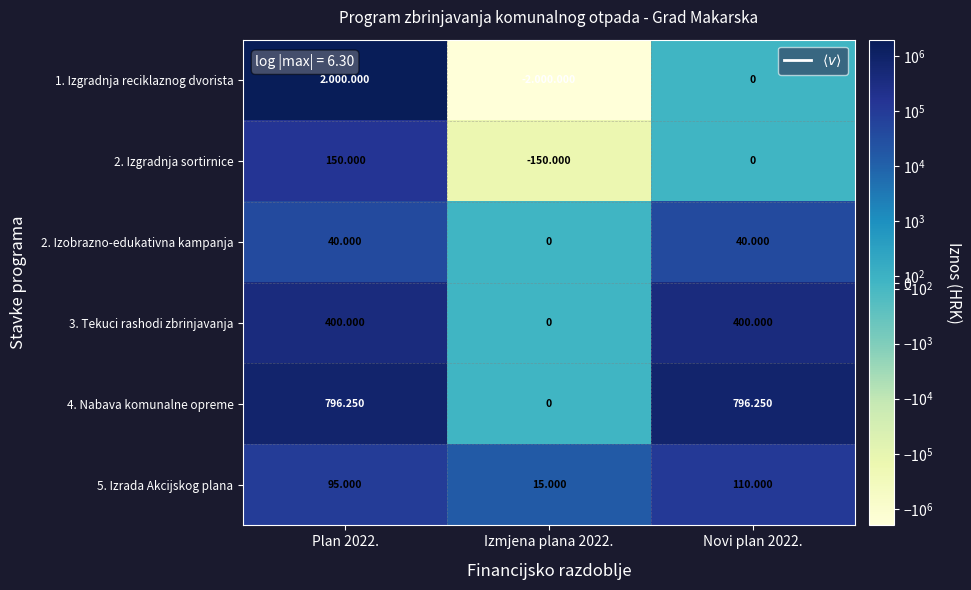

Which series has the widest spread of values?

1. Izgradnja reciklaznog dvorista